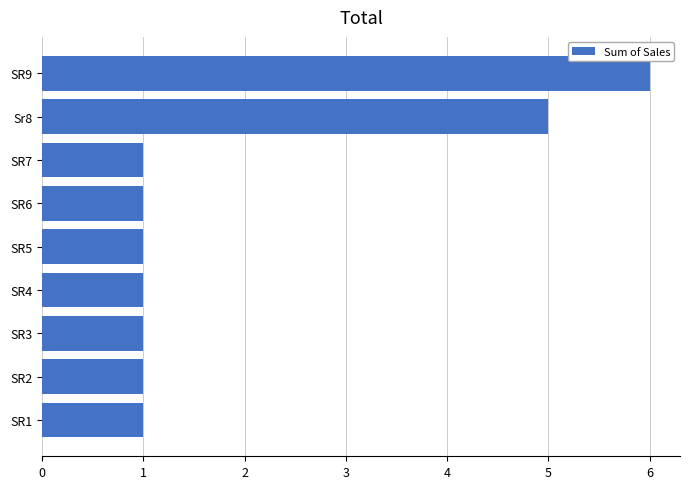

Reading bottom to top, transcribe all the data shown in this chart.

1	1	1	1	1	1	1	5	6